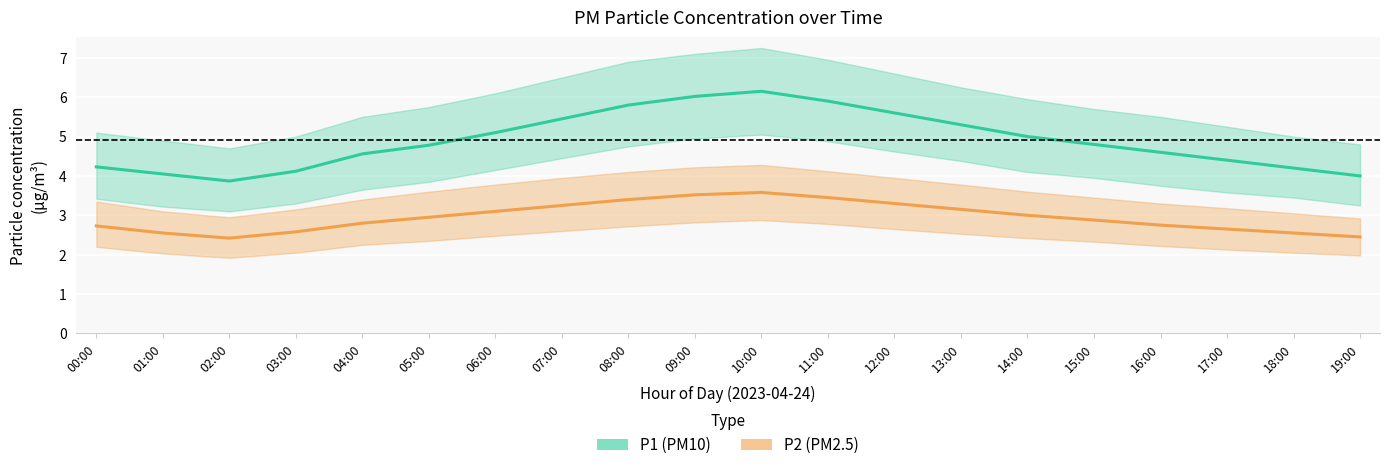

At which label does P1 (PM10) first exceed 4?

00:00